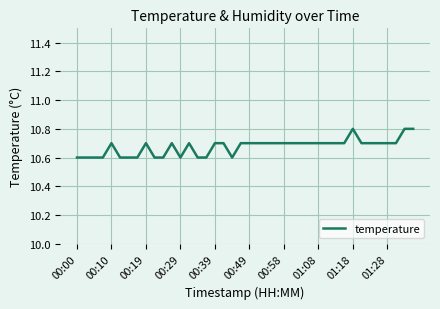

What is the greatest value displayed?

10.8